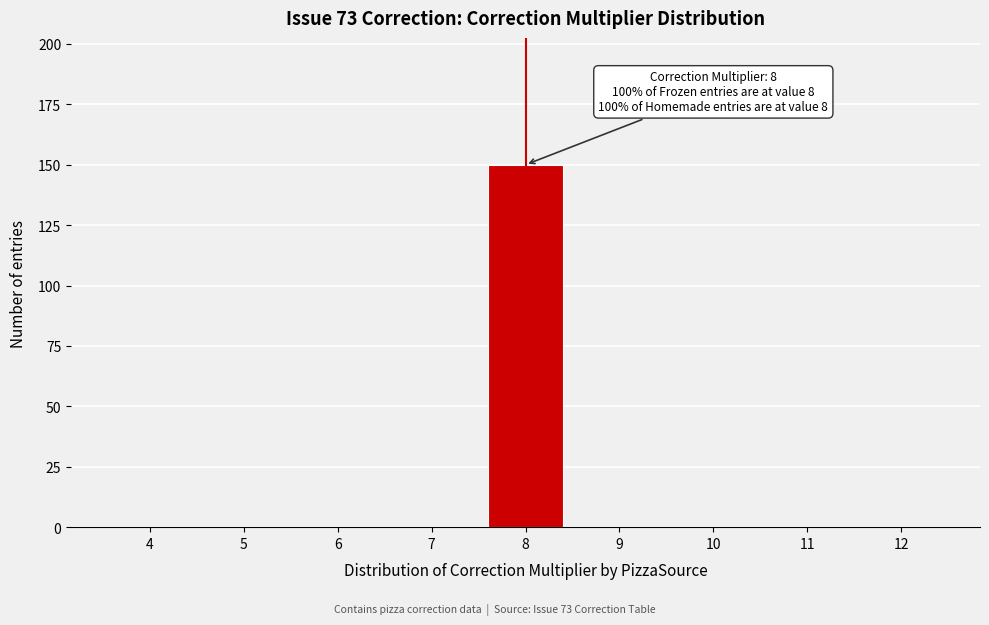

Reading right to left, what are all the values shown in this chart?

12=0	11=0	10=0	9=0	8=150	7=0	6=0	5=0	4=0